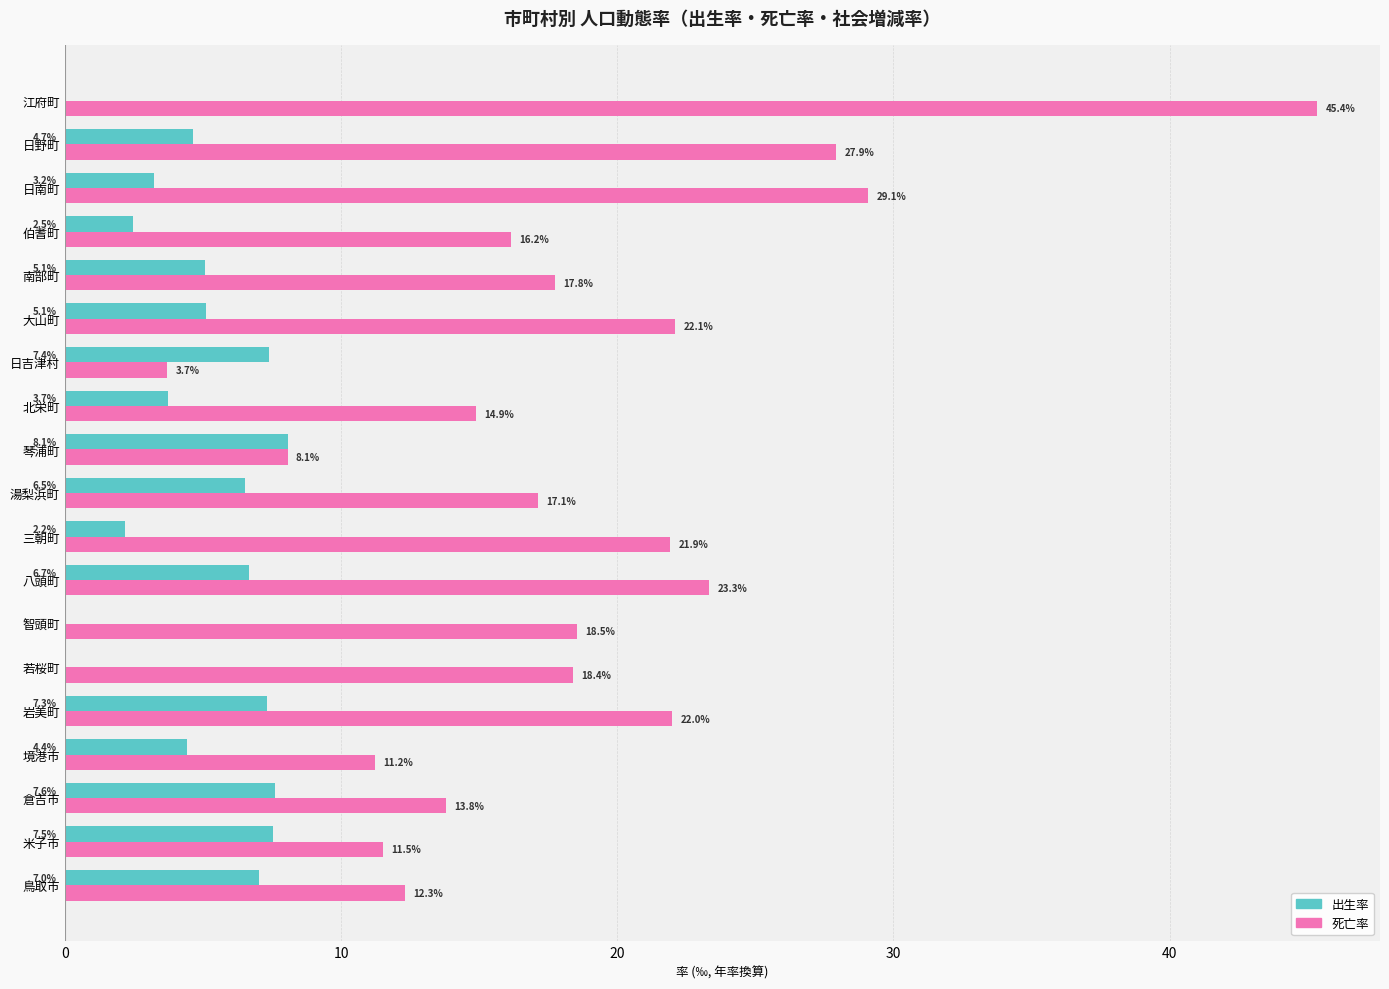

What is the maximum value for 出生率?

8.1